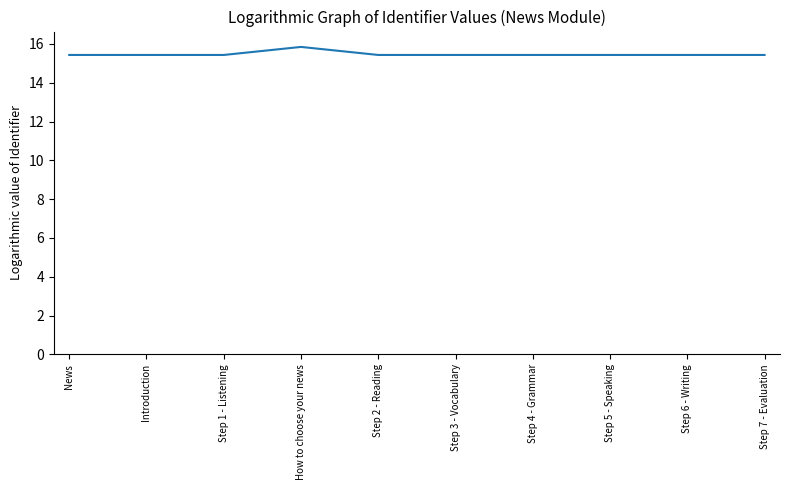

What is the smallest value displayed?

15.4